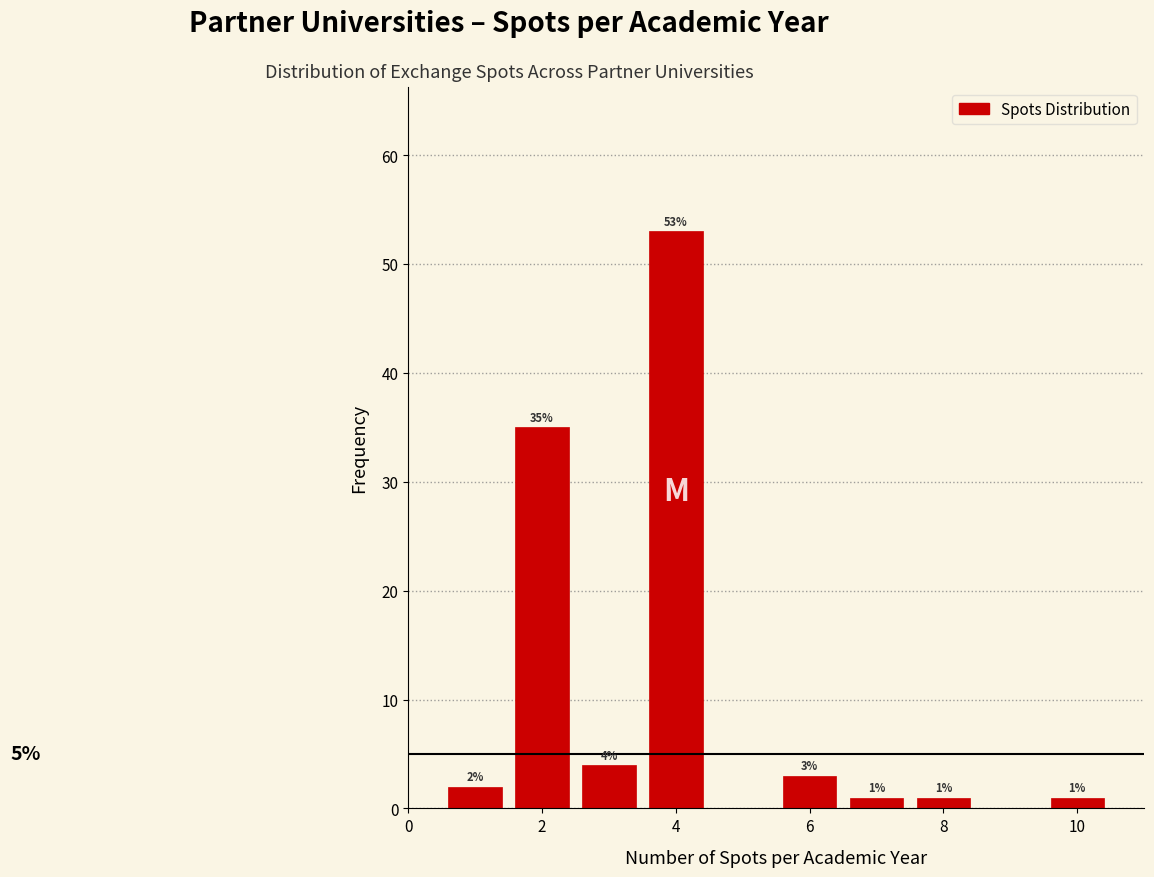

Which range on the x-axis has the tallest bar?

3.5 to 4.5